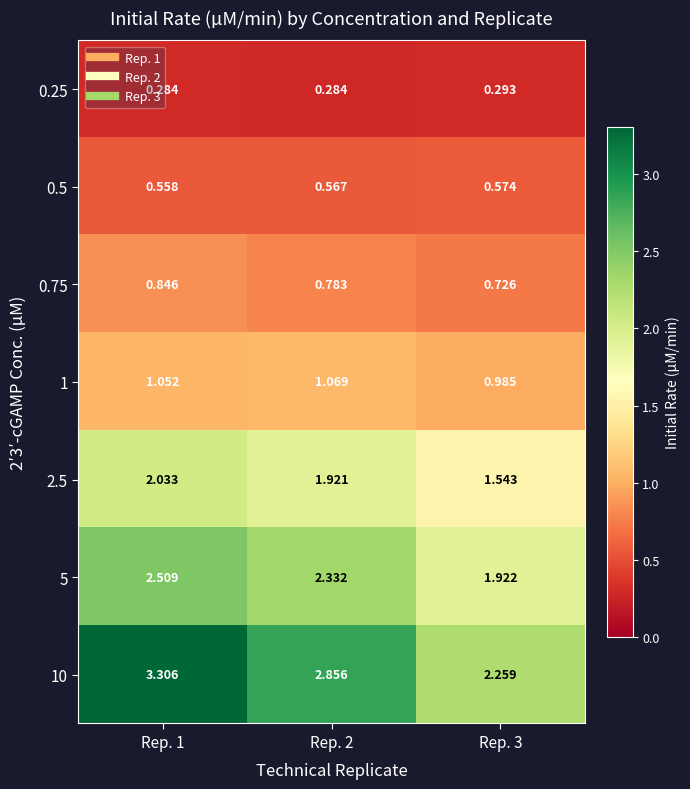

Rank the series at Rep. 1 from highest to lowest value.

10, 5, 2.5, 1, 0.75, 0.5, 0.25